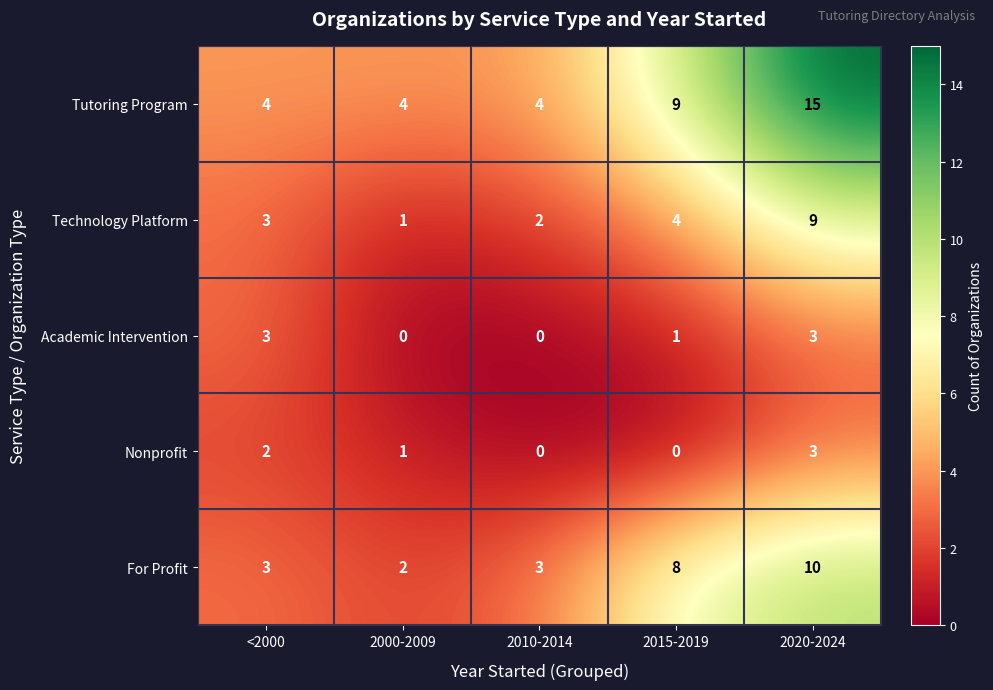

What is the total value across all series at 2000-2009?

8